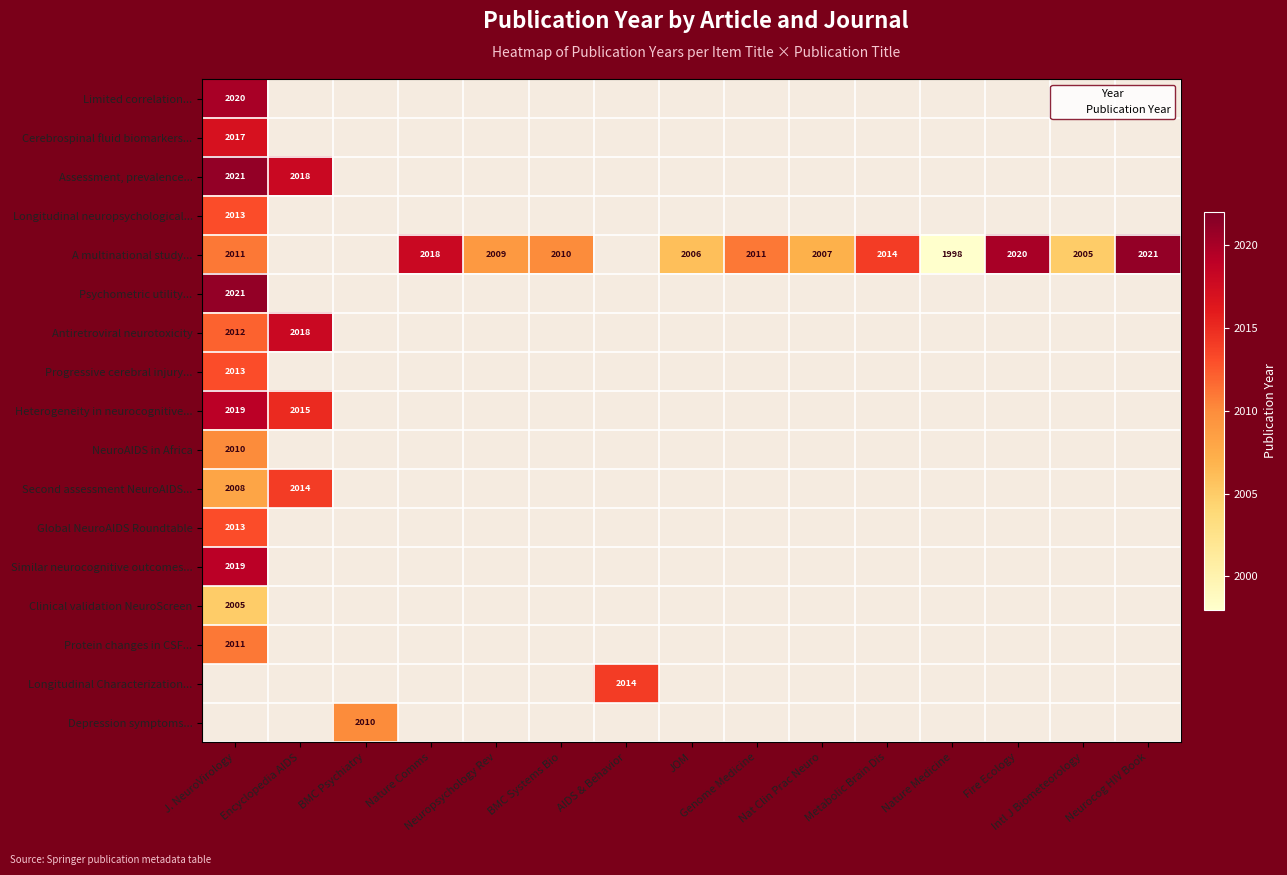

Which series has the largest total across all categories?

A multinational study...